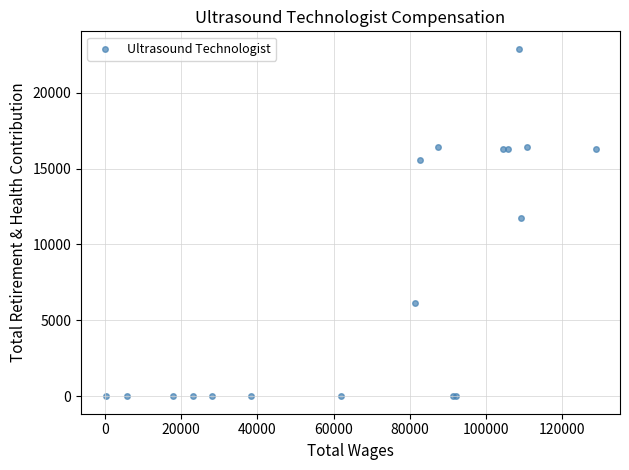

What Y value in the scatter plot is closest to 11445?

11754